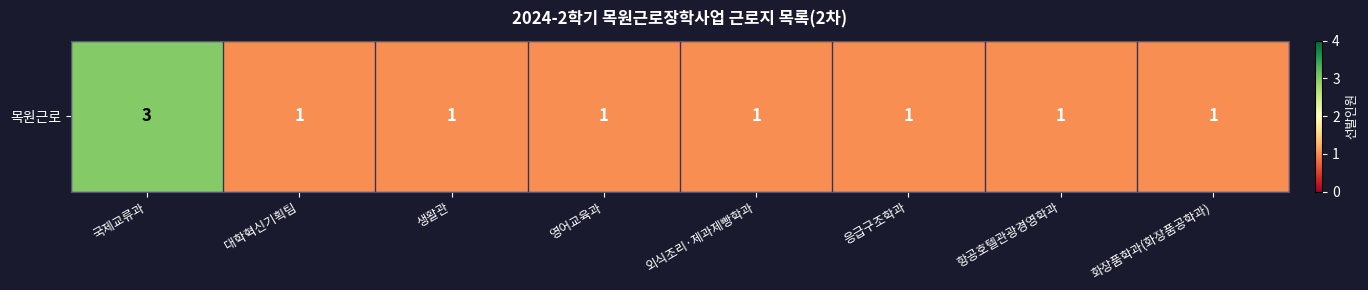

What is the smallest value displayed?

1